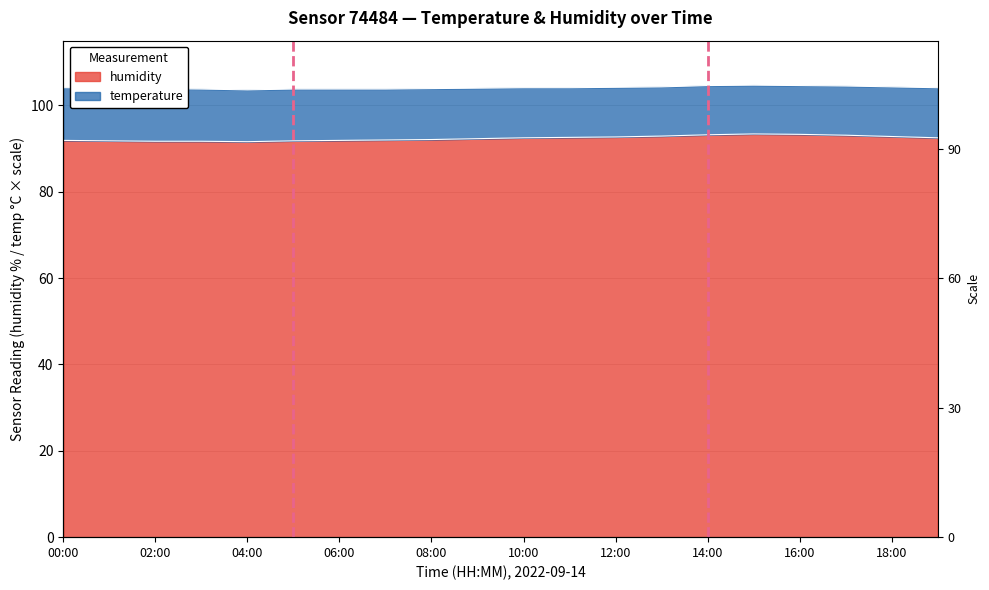

What is the value of the 16th point from the left?

93.4